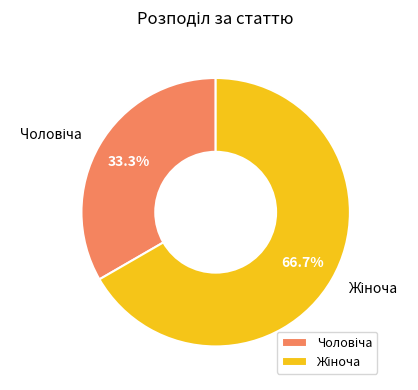

Which category accounts for the majority?

Жіноча